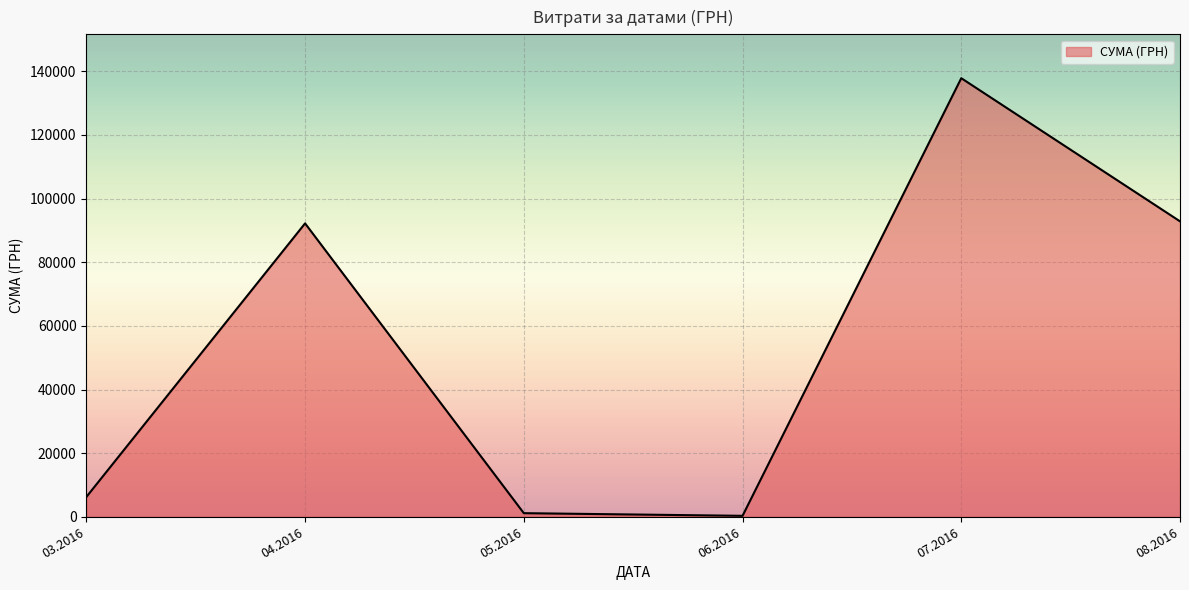

Reading right to left, what are all the values shown in this chart?

08.2016=92856.7	07.2016=137843.0	06.2016=300.0	05.2016=1134.2	04.2016=92212.2	03.2016=6218.4